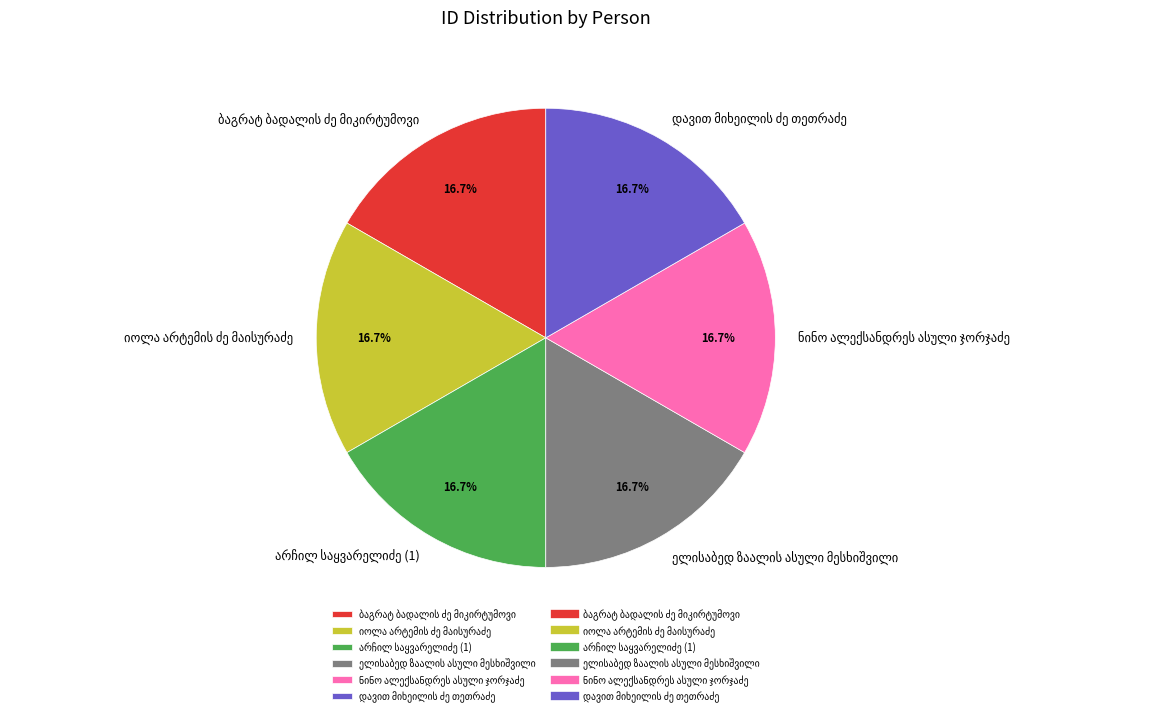

Does any single category account for the majority?

No